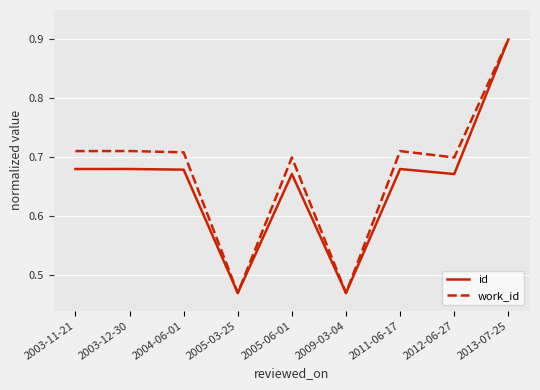

What is the difference between the maximum and second lowest values in the id series?

0.4